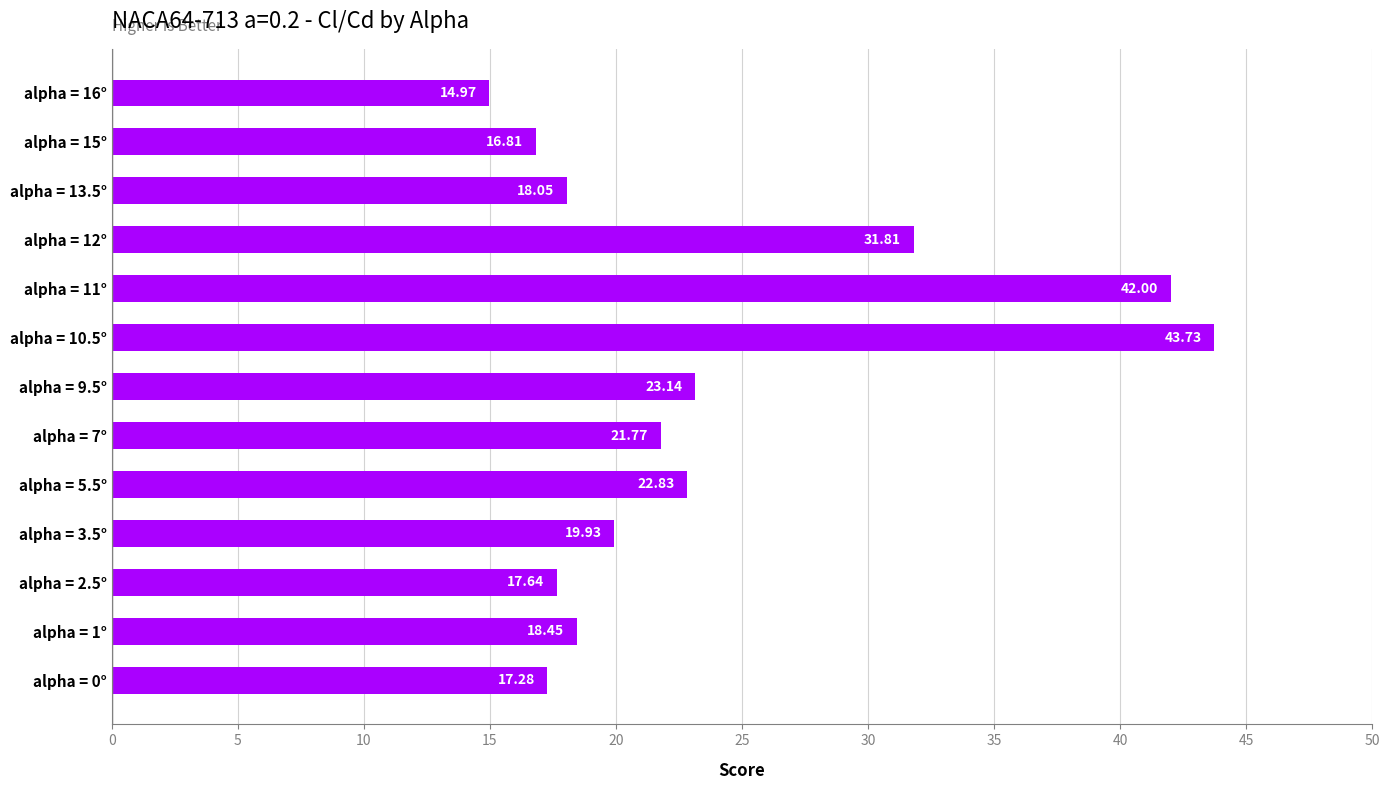

Which category has the lowest value across all series?

alpha = 16°